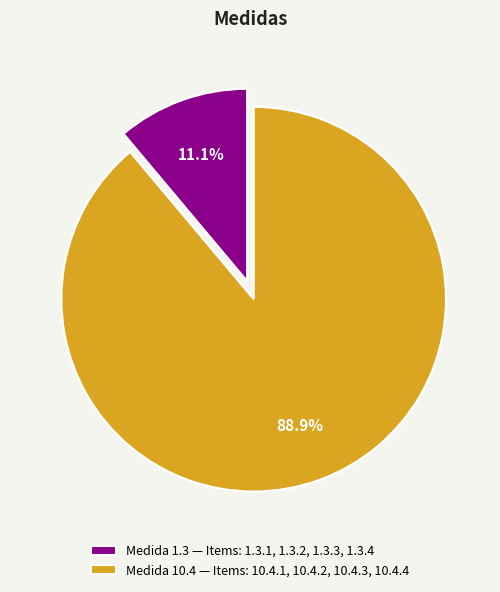

What is the largest slice in the pie chart?

Medida 10.4 — Items: 10.4.1, 10.4.2, 10.4.3, 10.4.4